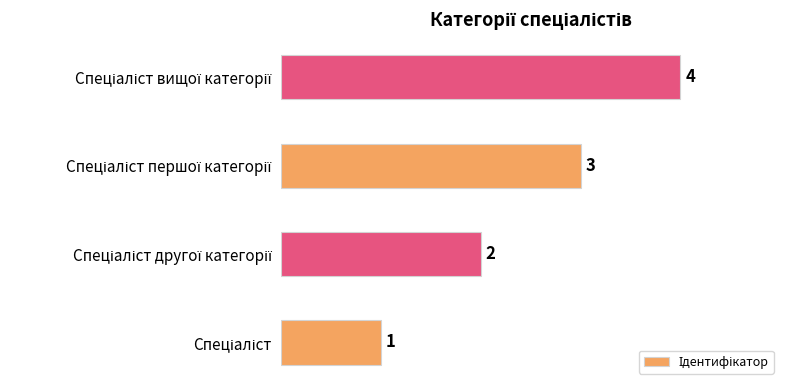

Does the chart contain any negative values?

No